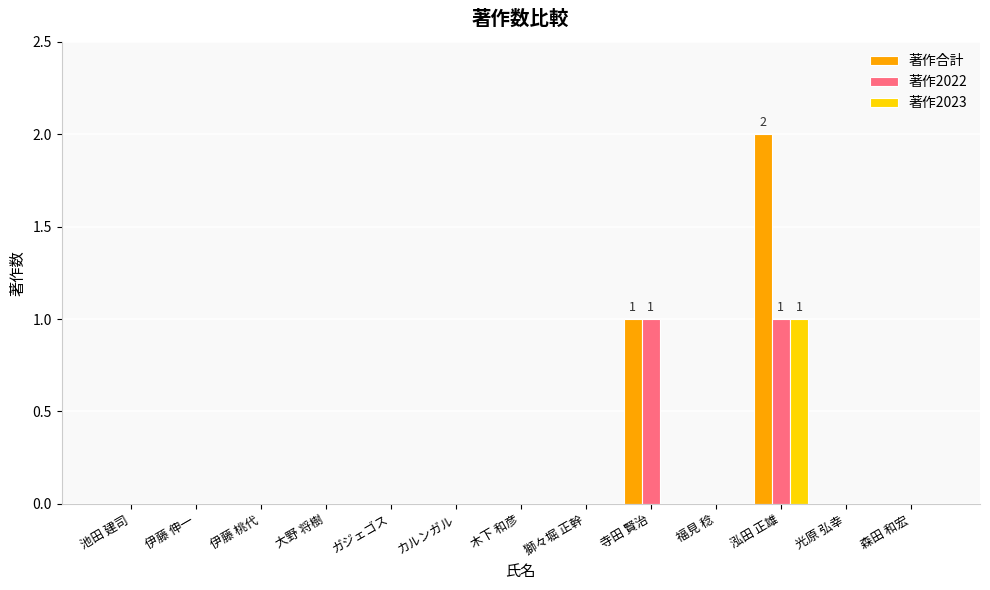

What is the maximum value shown in the chart?

2